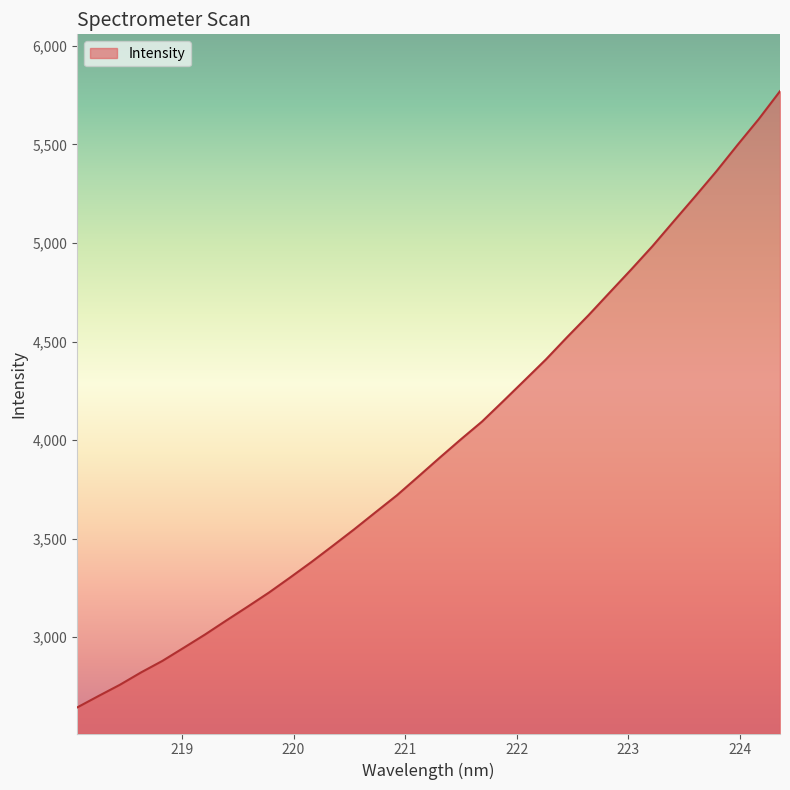

What is the greatest value displayed?

5770.2